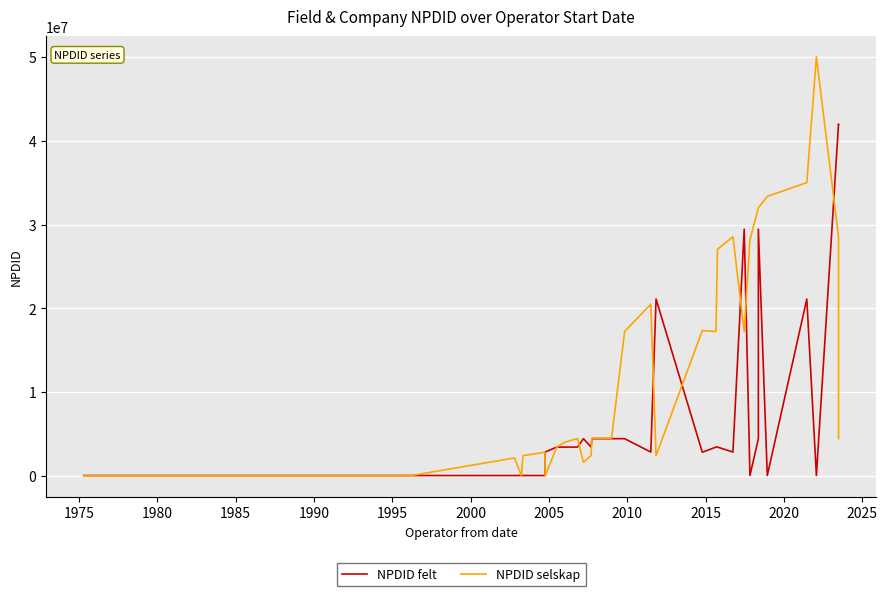

Between which two adjacent categories do NPDID selskap and NPDID felt first intersect?

1975 and 1980